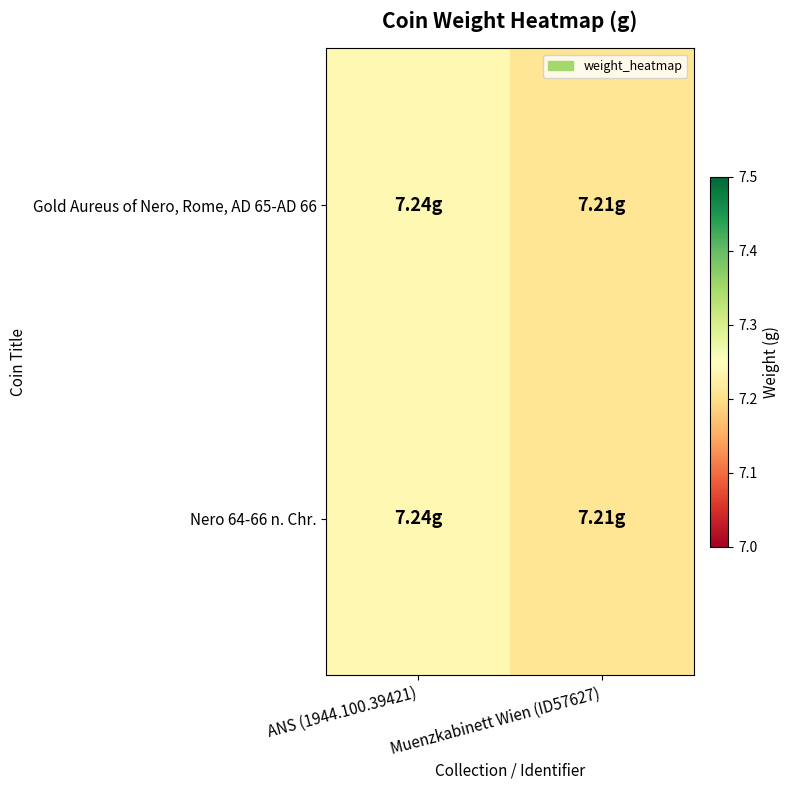

Reading right to left, list all the values displayed in this chart.

Gold Aureus of Nero, Rome, AD 65-AD 66: Muenzkabinett Wien (ID57627)=7.2	ANS (1944.100.39421)=7.2
Nero 64-66 n. Chr.: Muenzkabinett Wien (ID57627)=7.2	ANS (1944.100.39421)=7.2